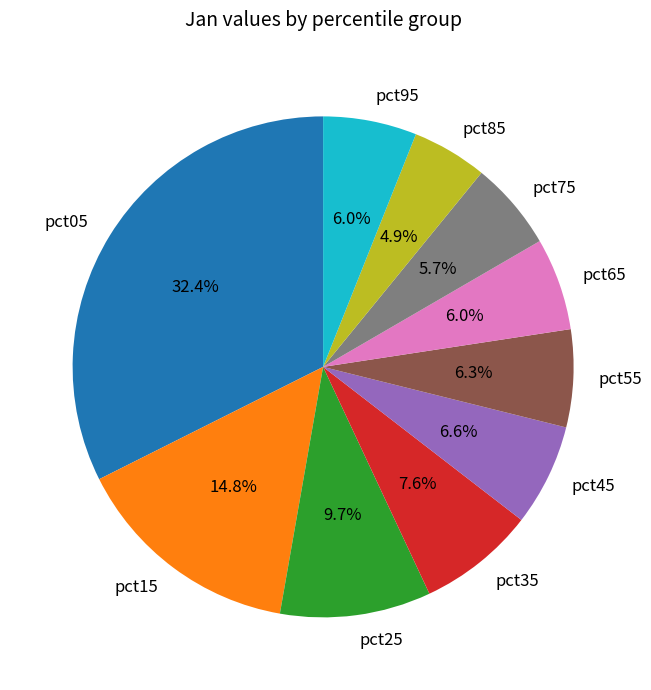

What is the smallest slice in the pie chart?

pct85